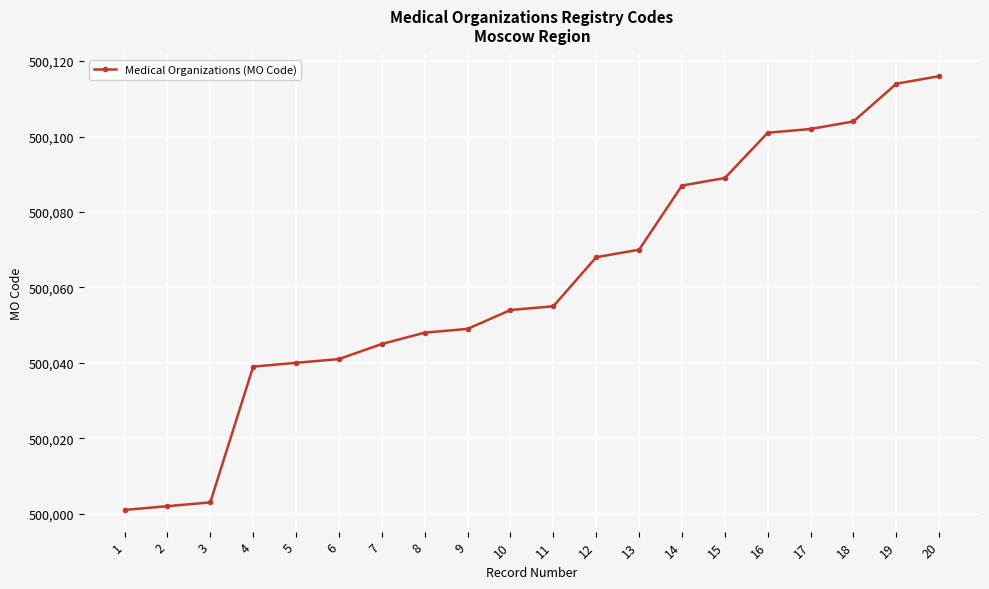

What is the maximum value shown in the chart?

500116